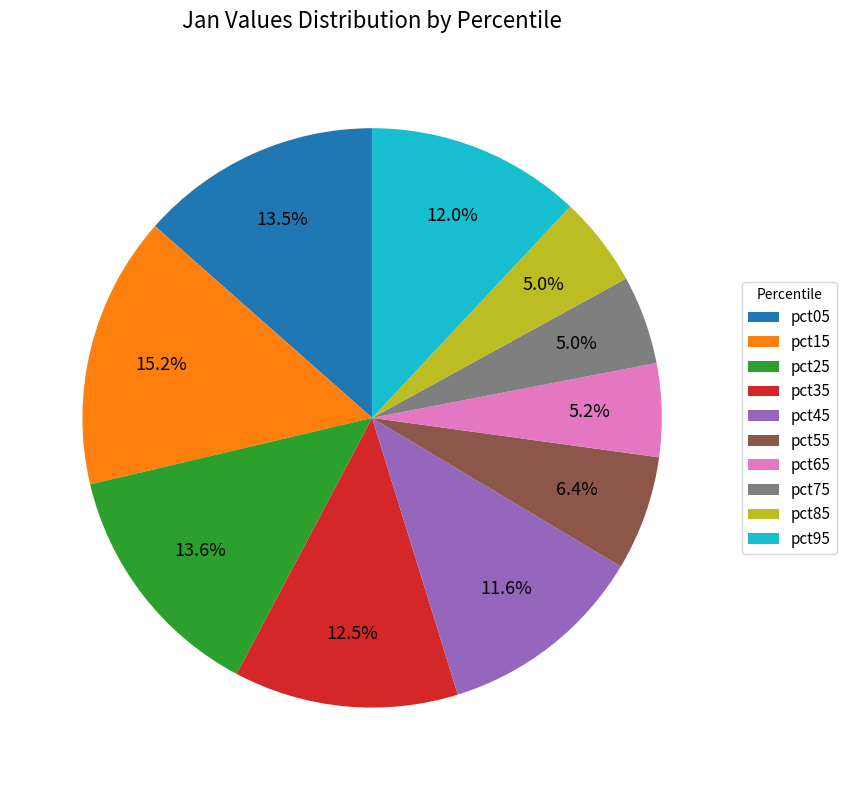

The pct15 slice represents 15% of the pie. True or false?

True